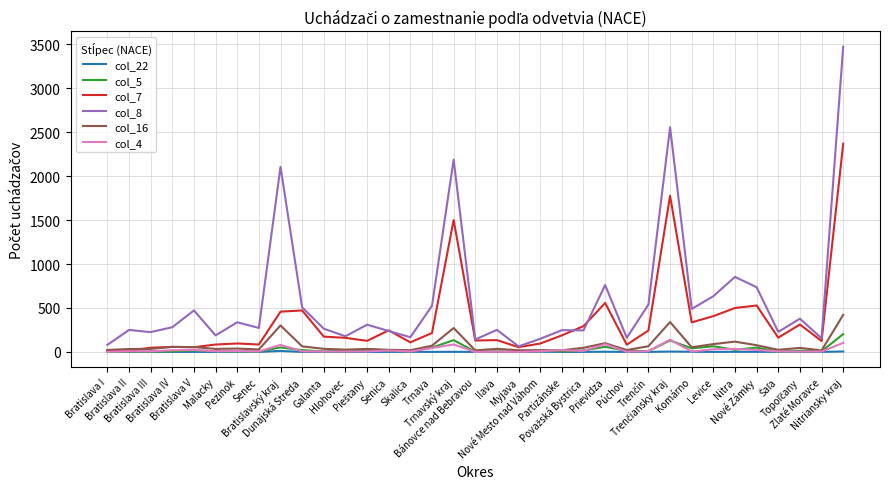

Which series has the largest range (max minus min)?

col_8